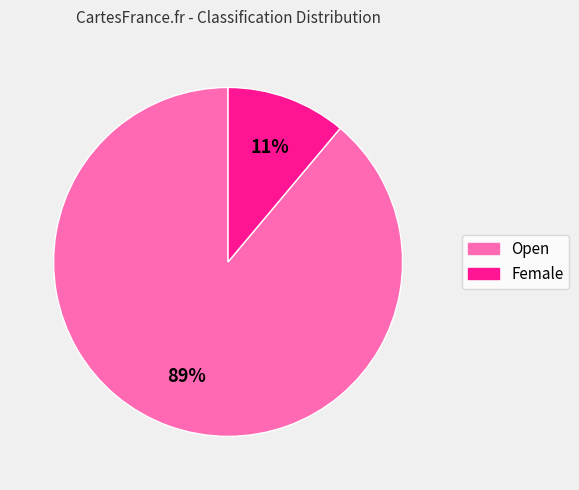

Which has a higher value, Open or Female?

Open